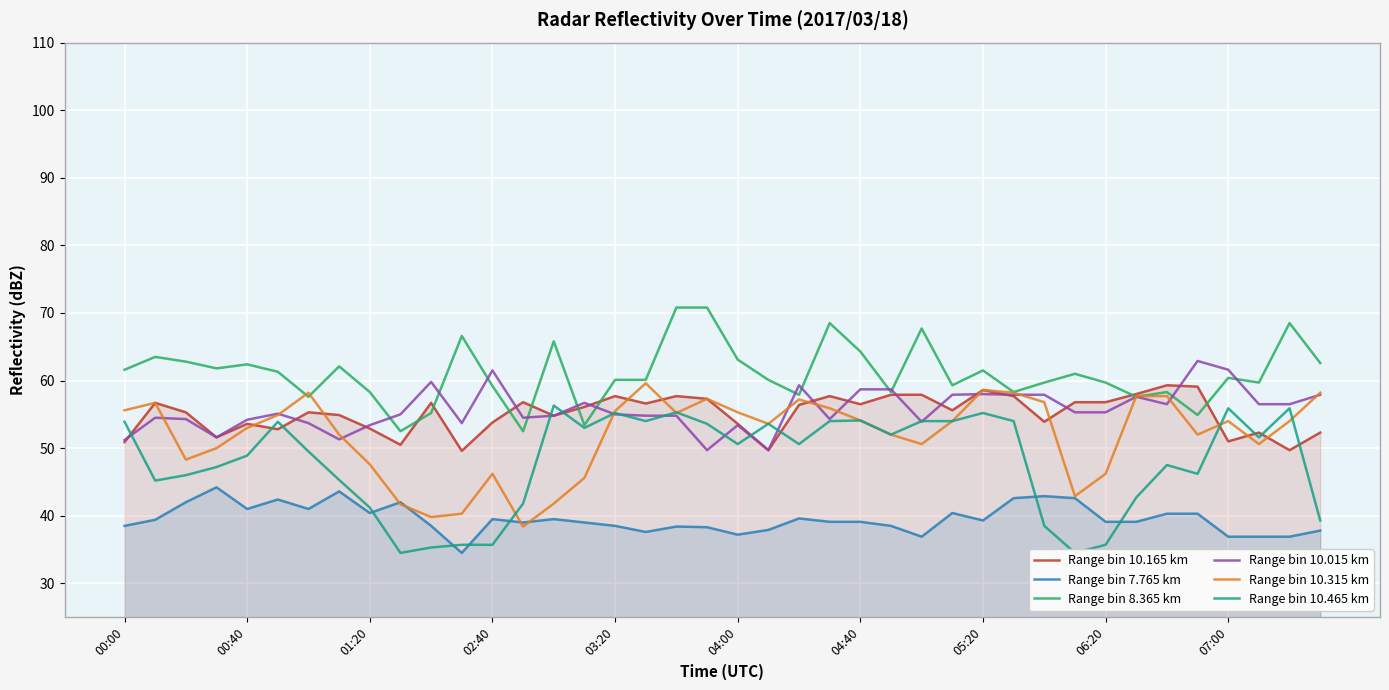

The Range bin 8.365 km series shows 63.1 at 04:00. True or false?

True